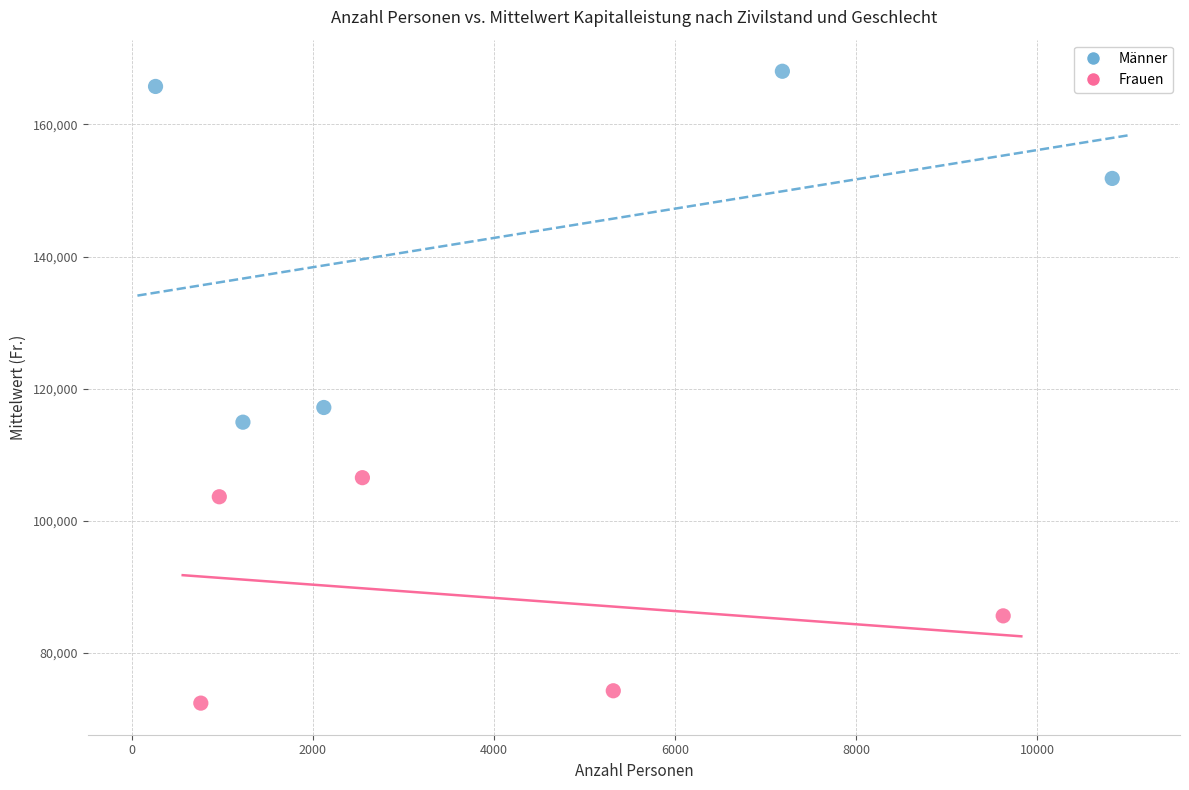

Which series reaches the minimum Y coordinate?

Frauen